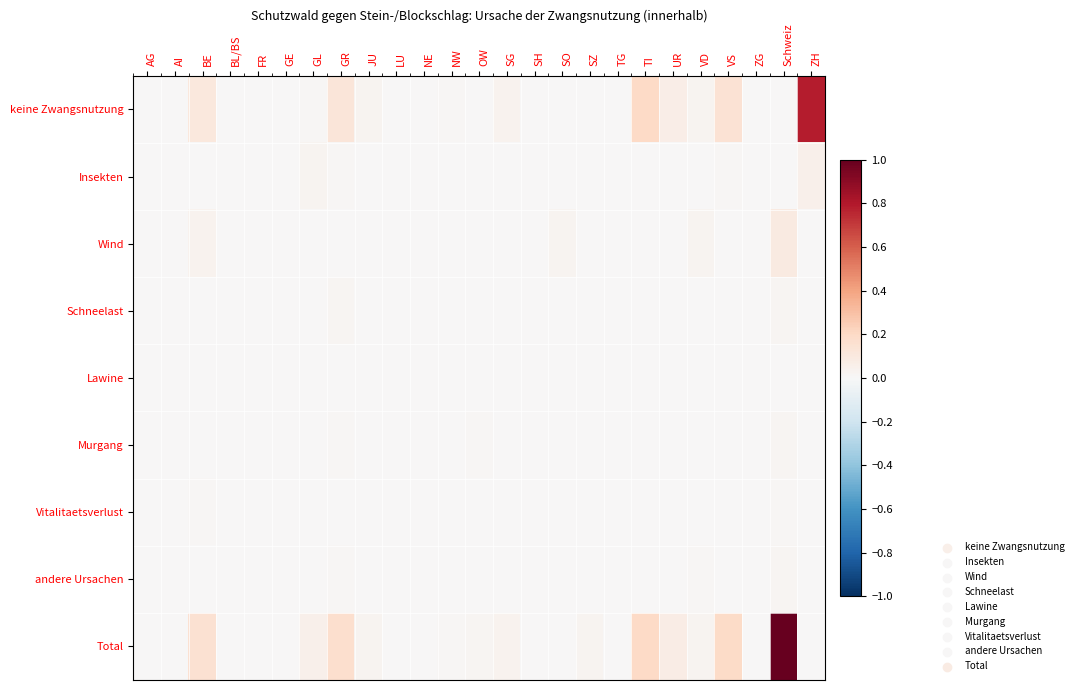

At which category is the sum across all series the highest?

Schweiz